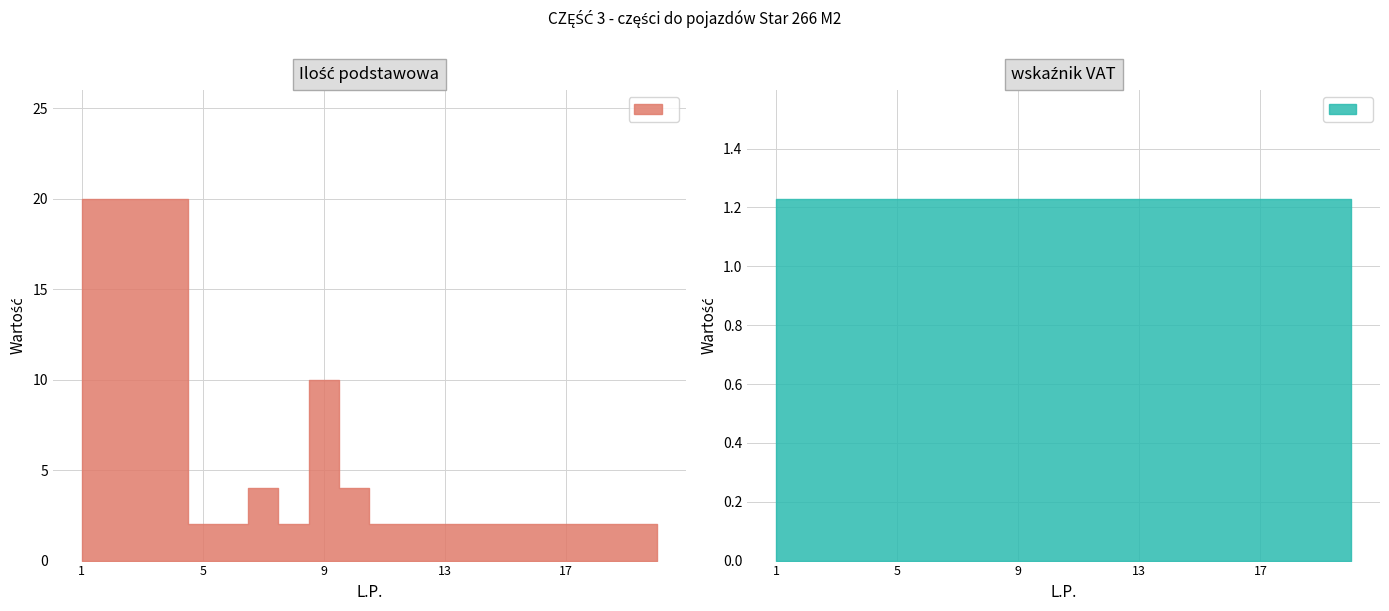

Between 14 and 8, which is larger?

14